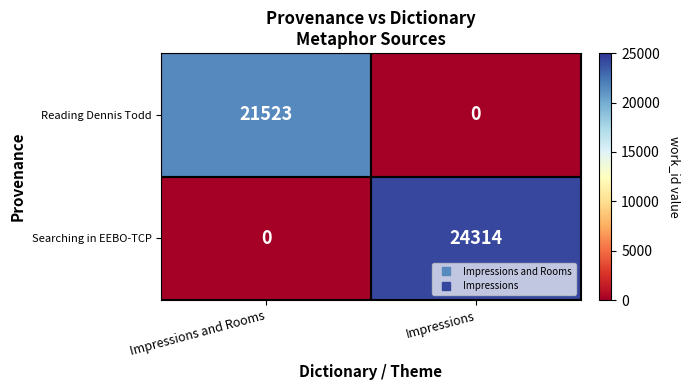

At how many categories does at least one series exceed 10040?

2